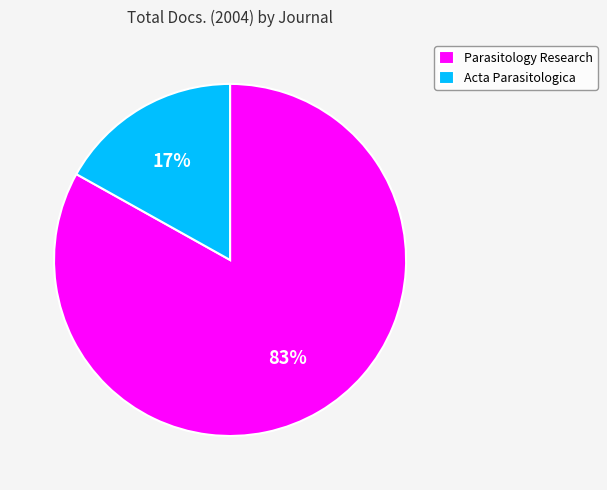

Do Parasitology Research and Acta Parasitologica together represent more than half of the pie?

Yes